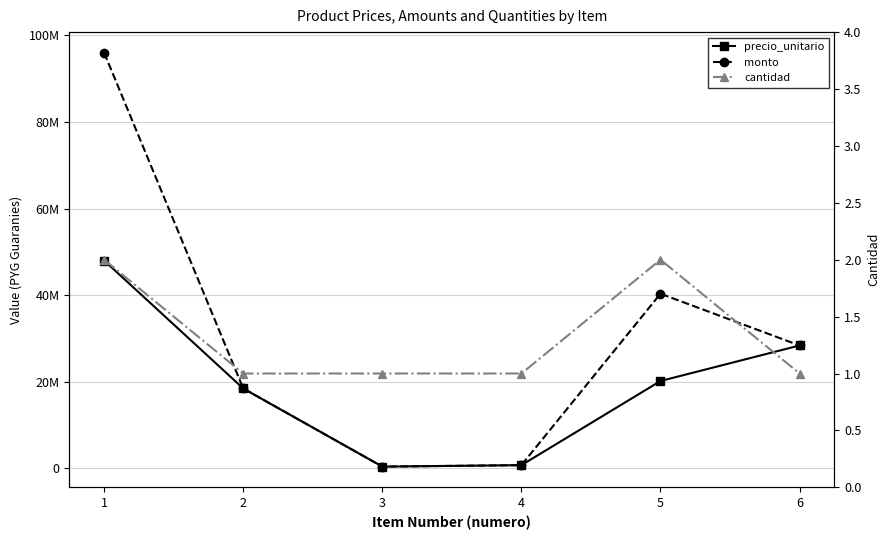

Which category has the lowest value across all series?

2